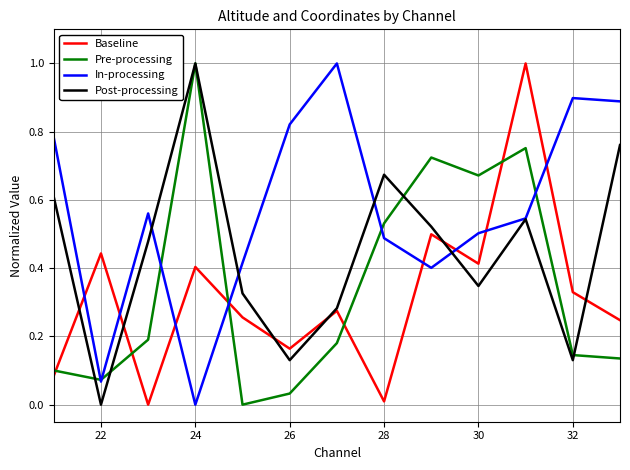

What are all the series names shown in the legend?

Baseline, Pre-processing, In-processing, Post-processing